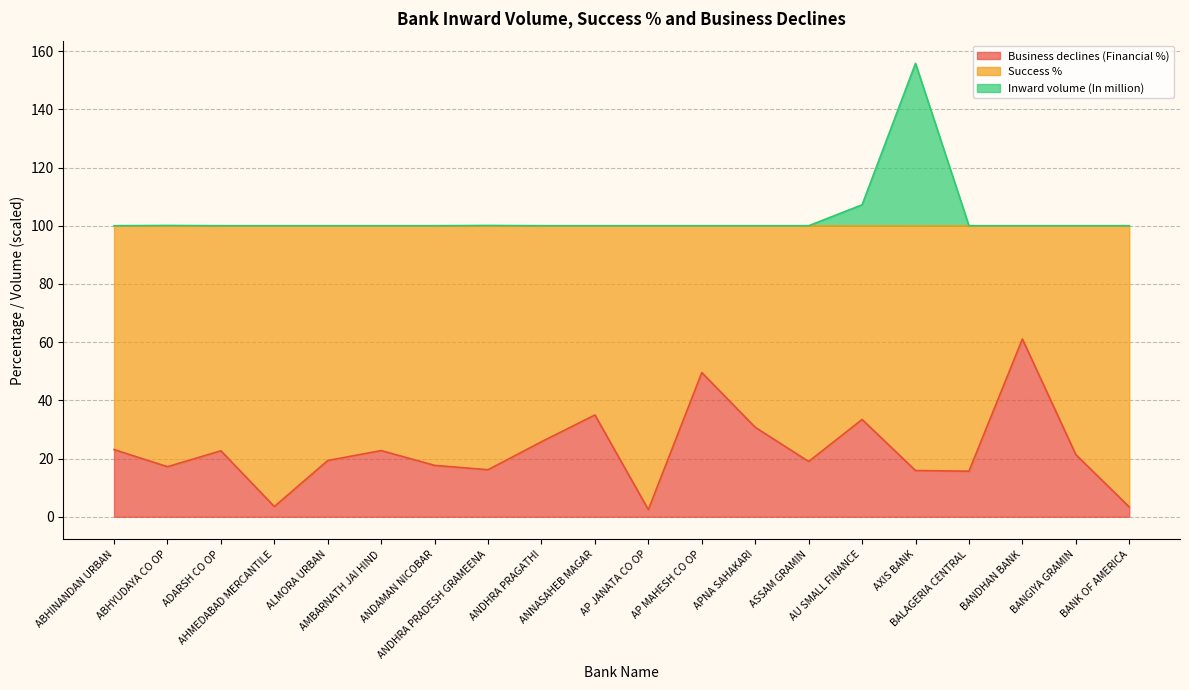

Between ALMORA URBAN and ANDAMAN NICOBAR, which series saw the biggest shift?

Business declines (Financial %)